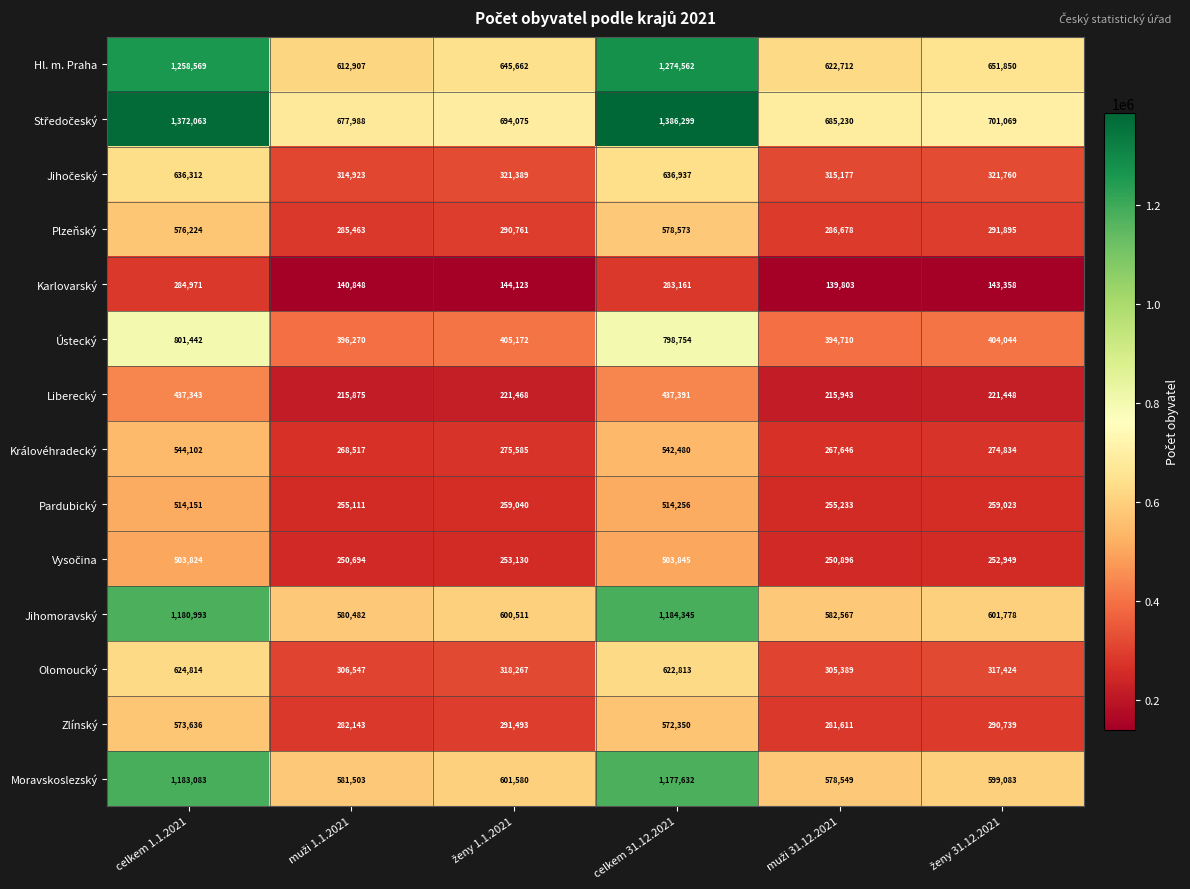

At which category is the sum across all series the highest?

celkem 31.12.2021